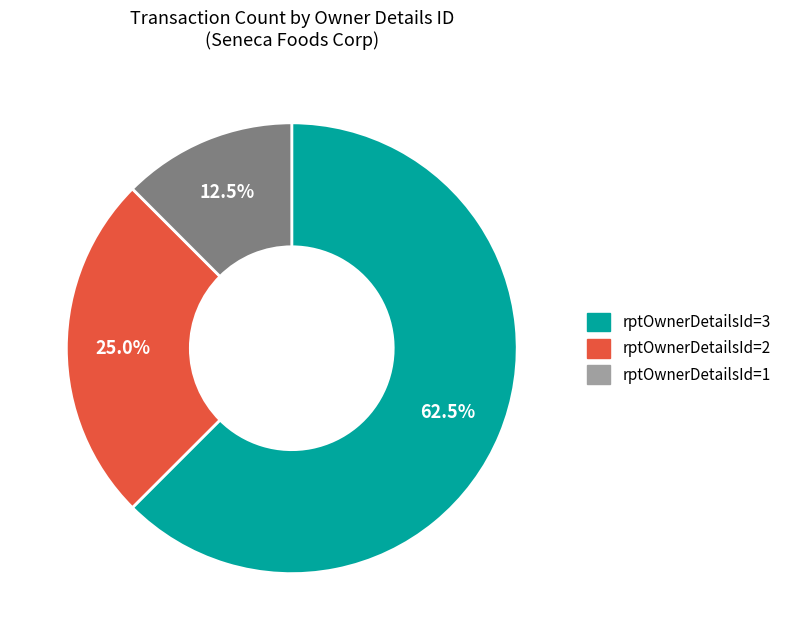

How many slices are in this pie chart?

3